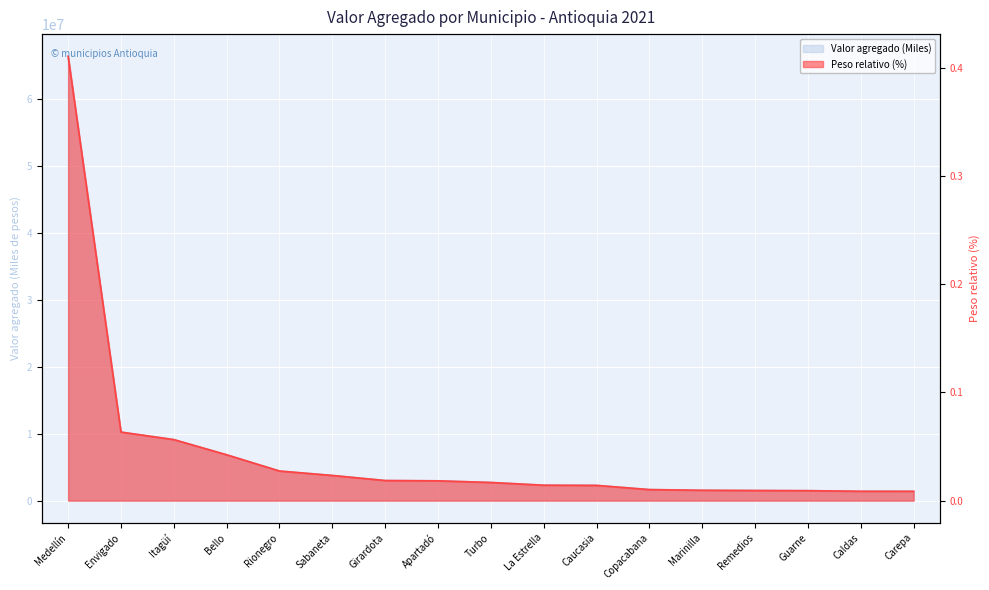

At which category is the sum across all series the highest?

Medellín